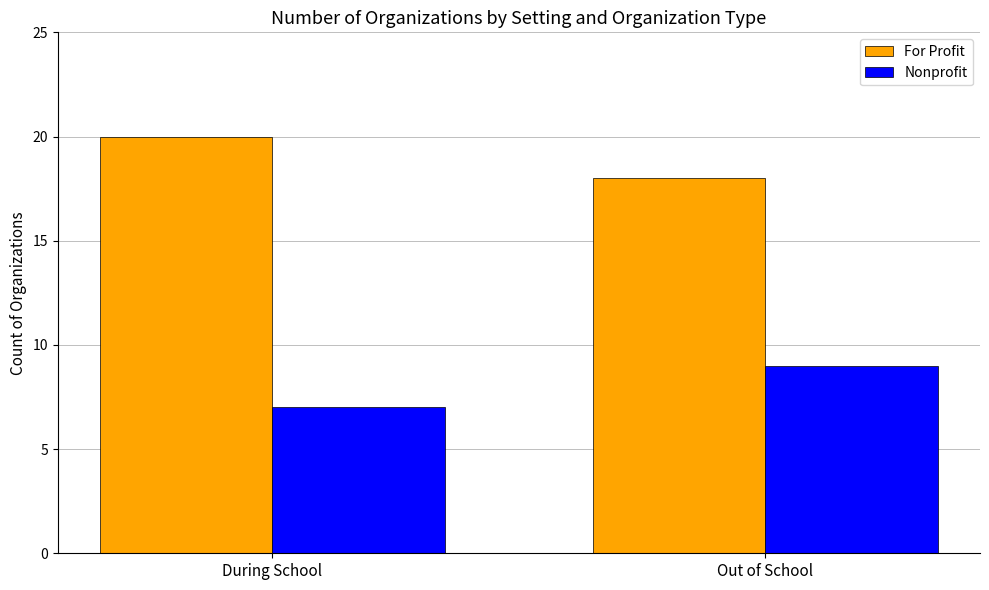

Reading right to left, extract all data points from this chart.

For Profit: Out of School=18	During School=20
Nonprofit: Out of School=9	During School=7